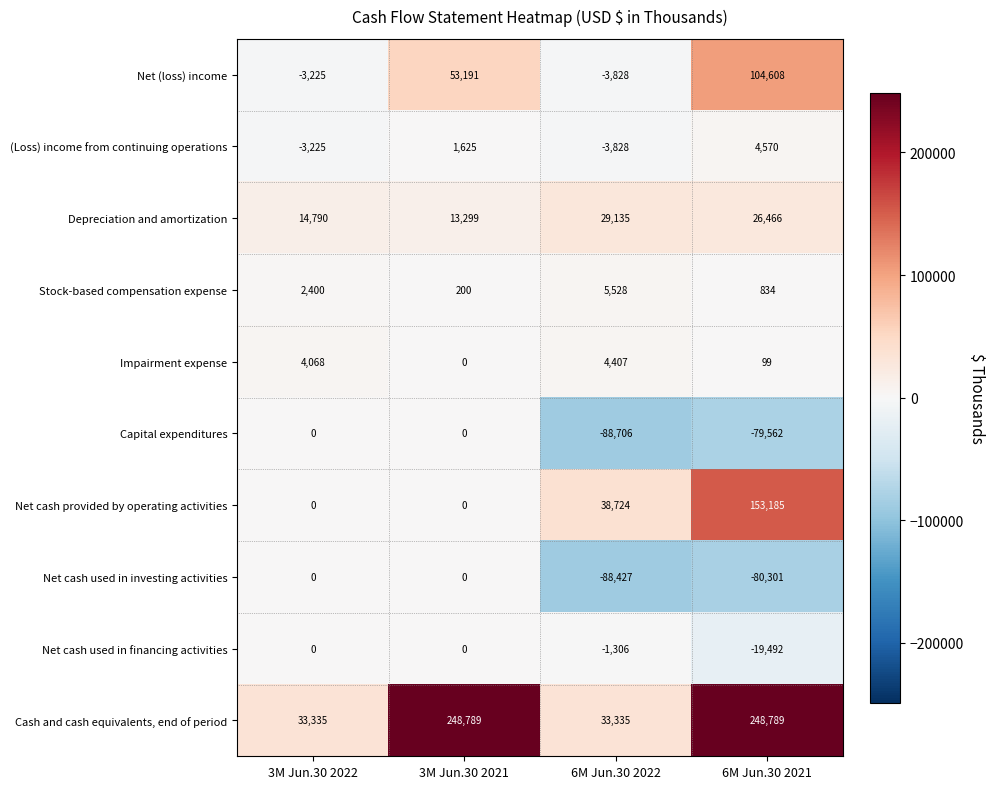

Is it true that Depreciation and amortization equals 8531 at 3M Jun.30 2022?

False